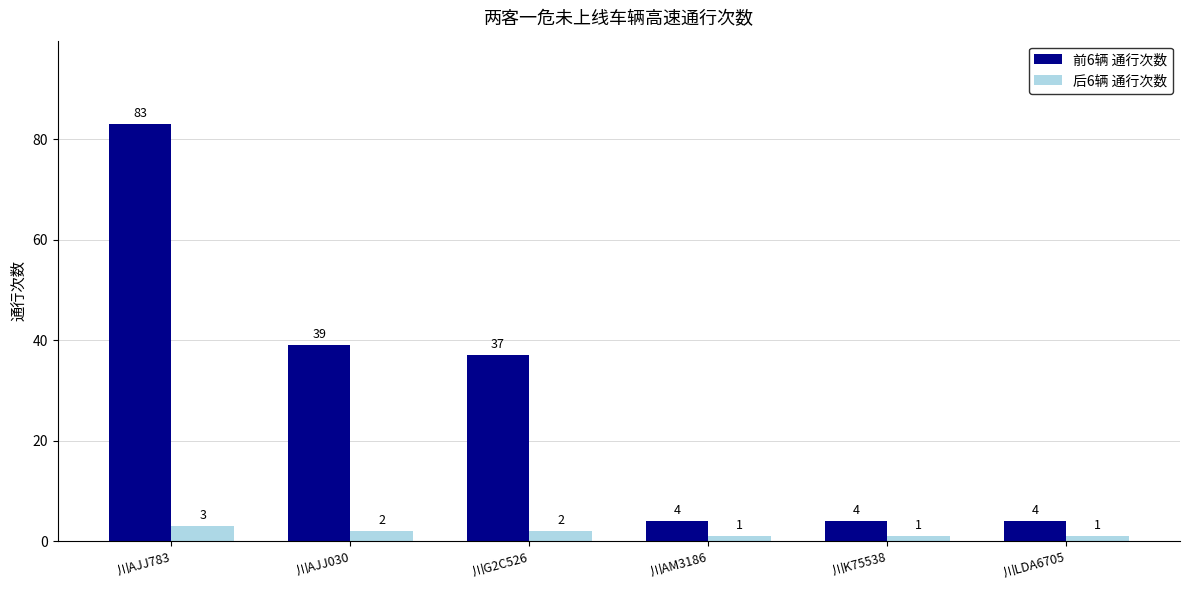

Where does the 后6辆 通行次数 series first go above 2?

川AJJ783